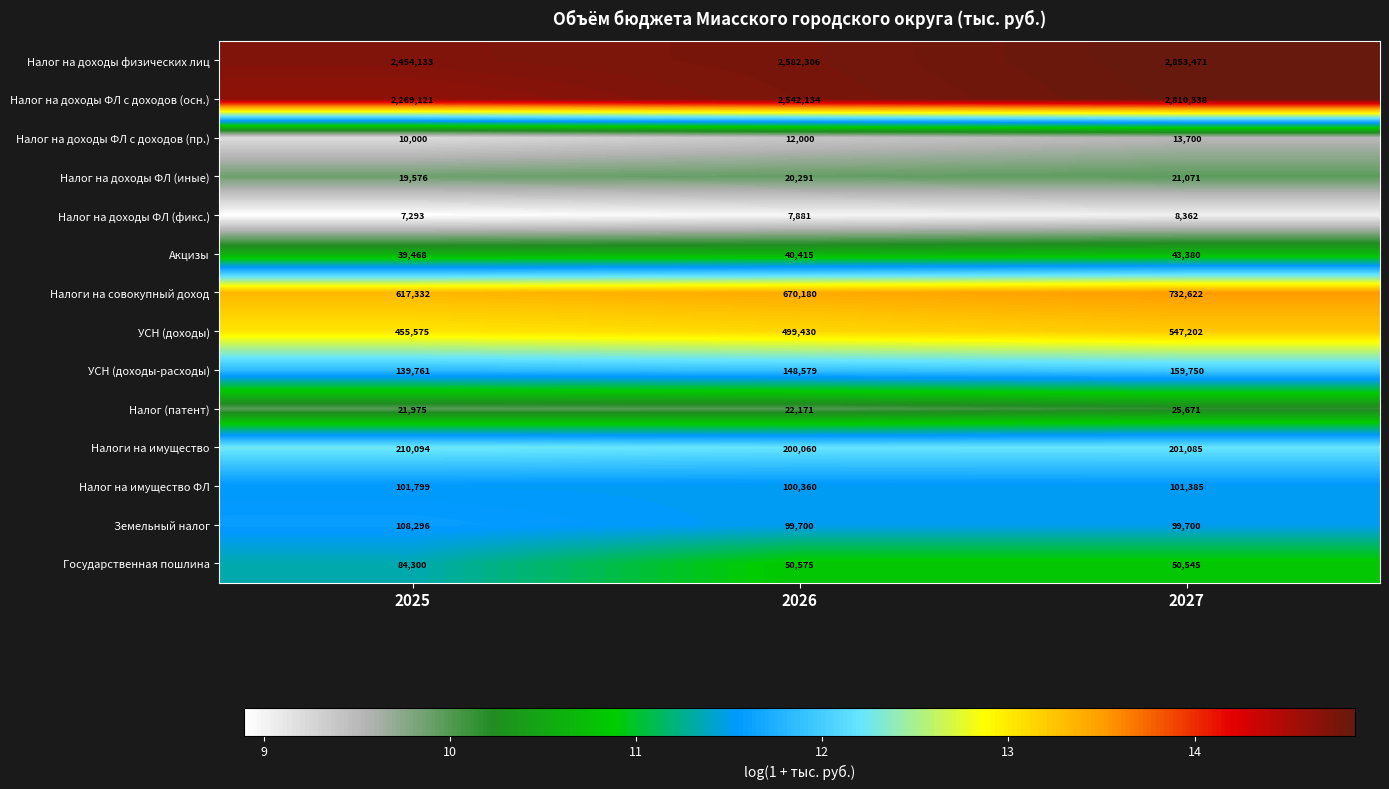

Where is Налог на имущество ФЛ nearest to the value 101079?

2027